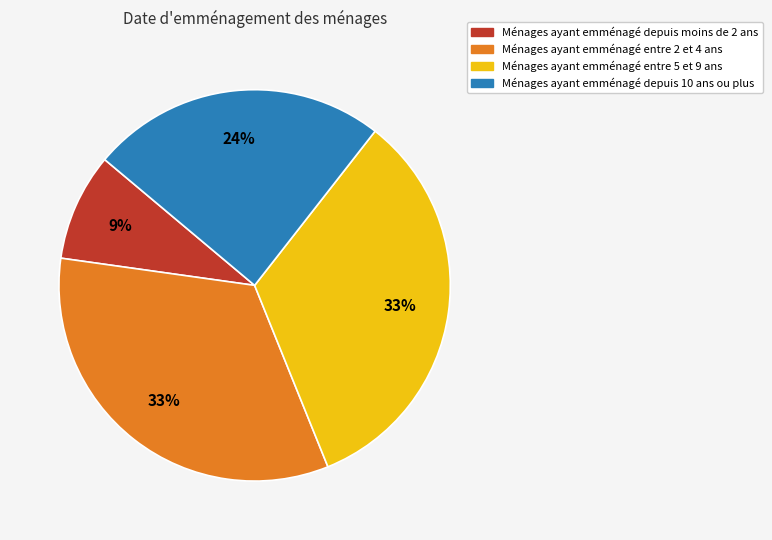

To the nearest percent, what is the average slice percentage?

25%